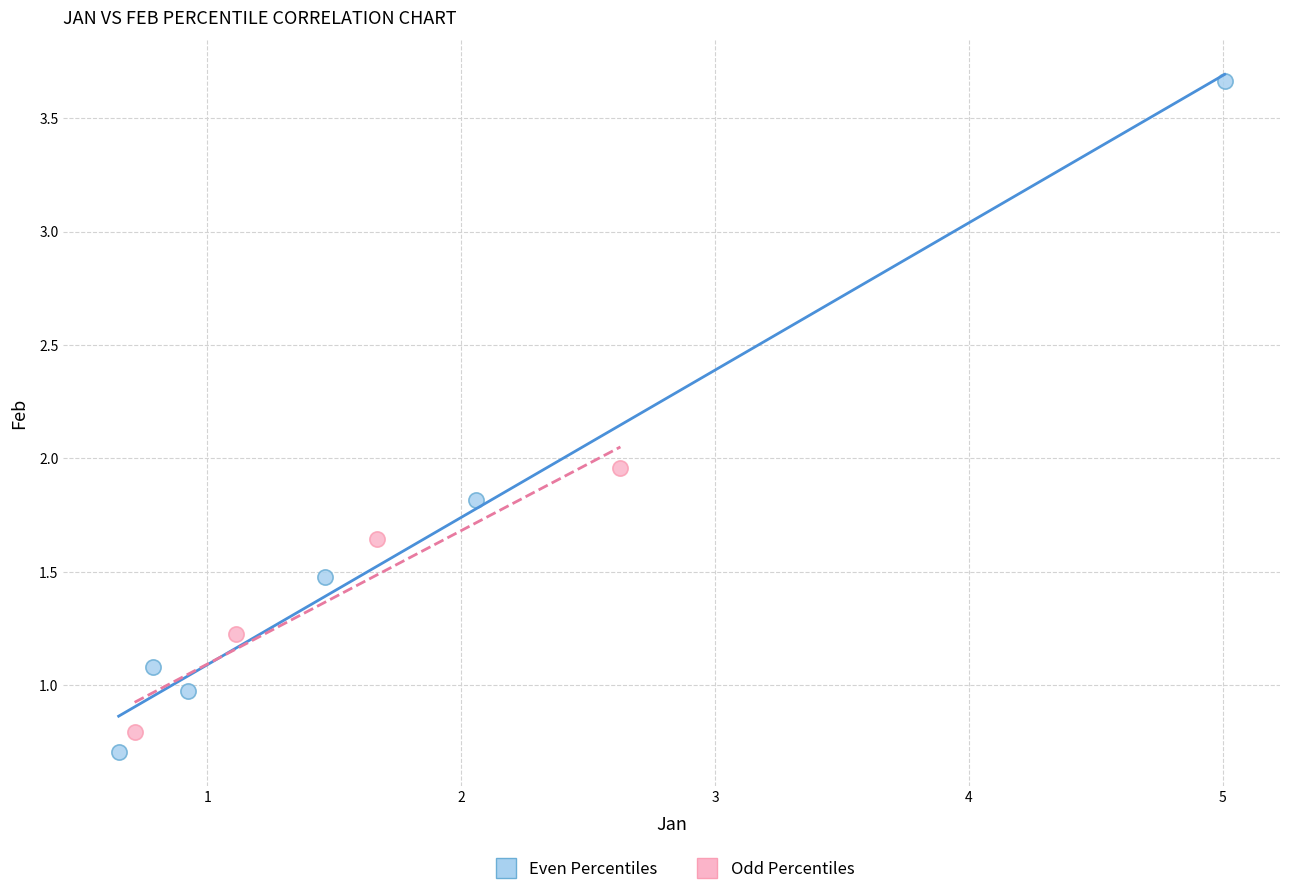

Which series has the widest spread of Y values?

Even Percentiles